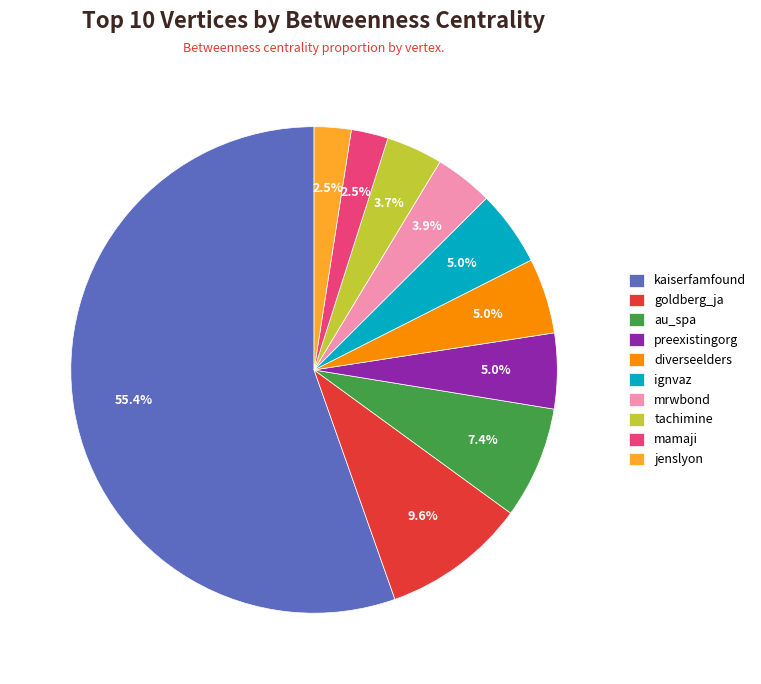

To the nearest percent, what is the combined percentage of kaiserfamfound and jenslyon?

58%